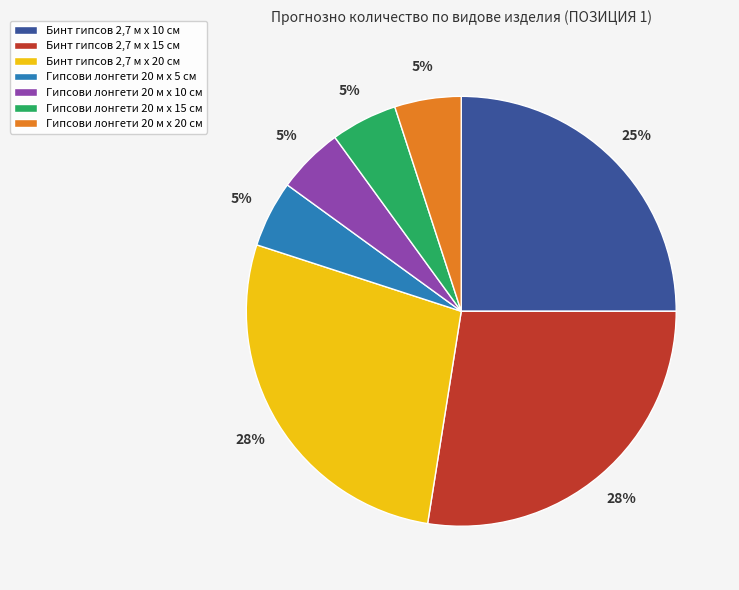

To the nearest percent, what portion does Бинт гипсов 2,7 м х 10 см represent?

25%